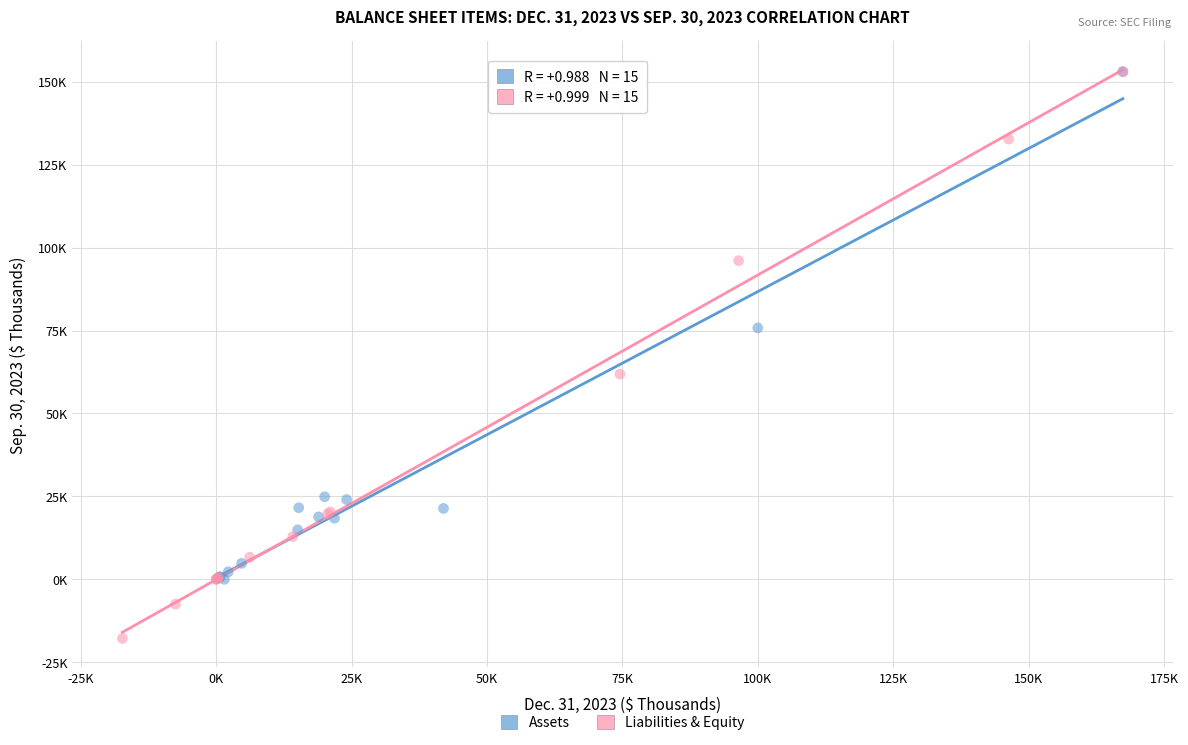

Which series has the widest spread of Y values?

Liabilities & Equity